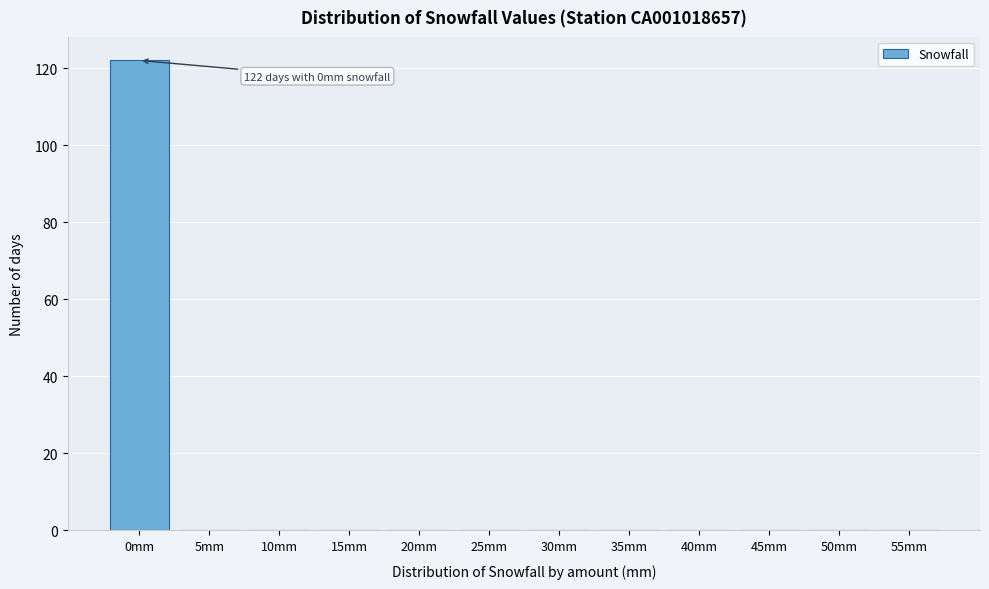

Reading left to right, extract all data points from this chart.

0mm=122	5mm=0	10mm=0	15mm=0	20mm=0	25mm=0	30mm=0	35mm=0	40mm=0	45mm=0	50mm=0	55mm=0